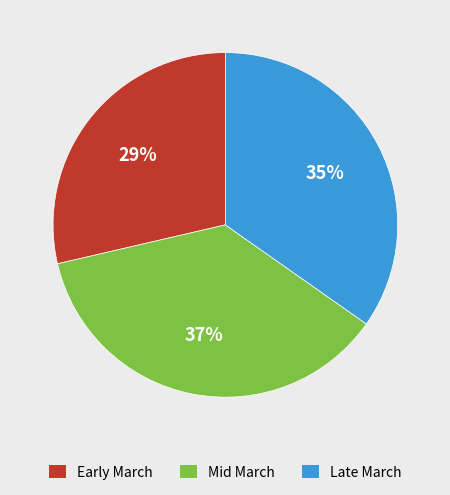

To the nearest percent, what is the difference between the largest and smallest slice percentages?

8%